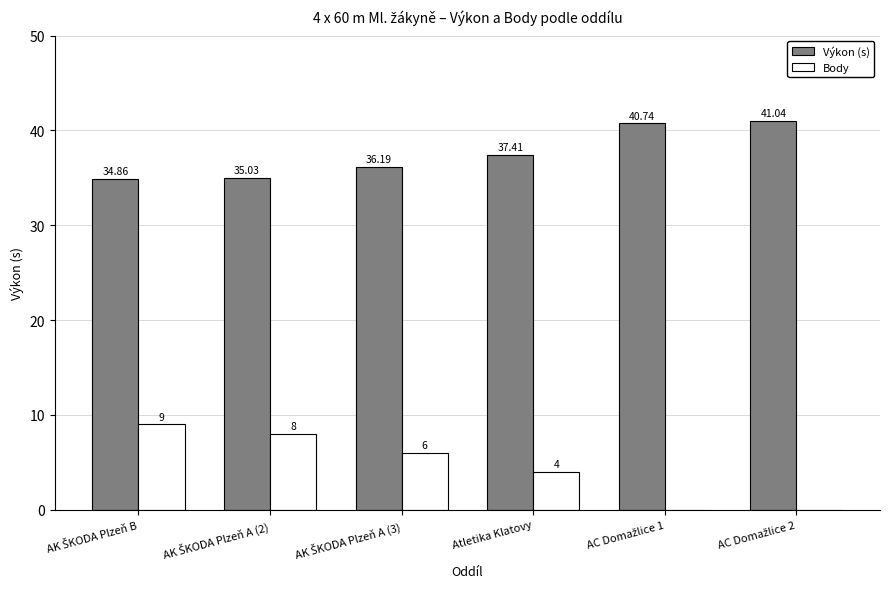

How many Body values are between 0 and 8?

5